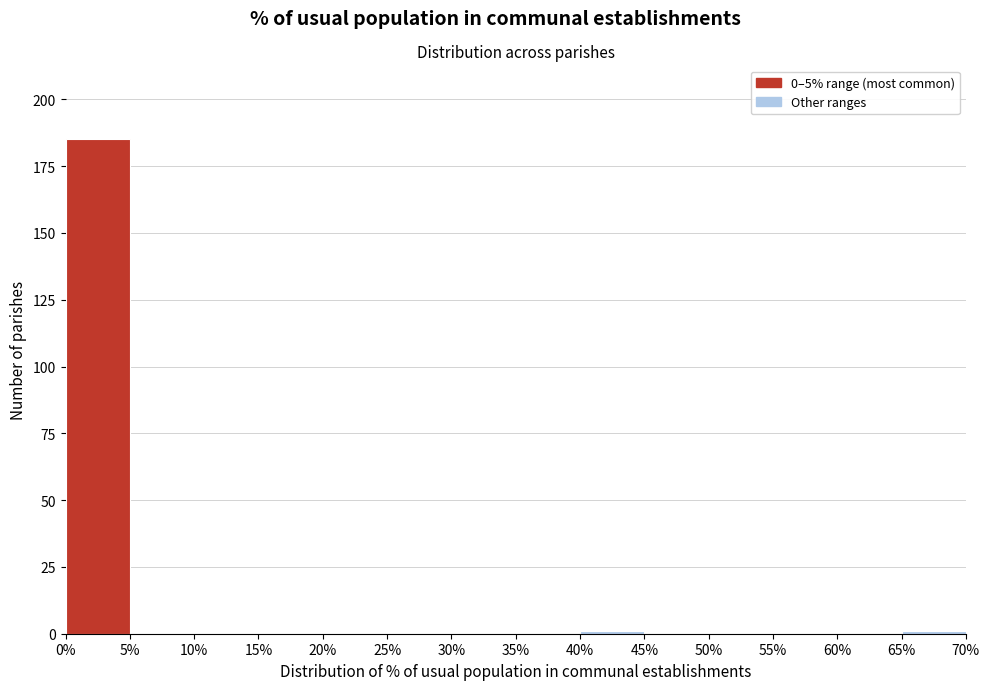

Reading left to right, transcribe this chart: for each bar, give the range it covers on the x-axis and its height. The values are not printed on the chart, so give them approximately, as read against the axis.

0% to 5%: 185
5% to 10%: 0
10% to 15%: 0
15% to 20%: 0
20% to 25%: 0
25% to 30%: 0
30% to 35%: 0
35% to 40%: 0
40% to 45%: under 5
45% to 50%: 0
50% to 55%: 0
55% to 60%: 0
60% to 65%: 0
65% to 70%: under 5